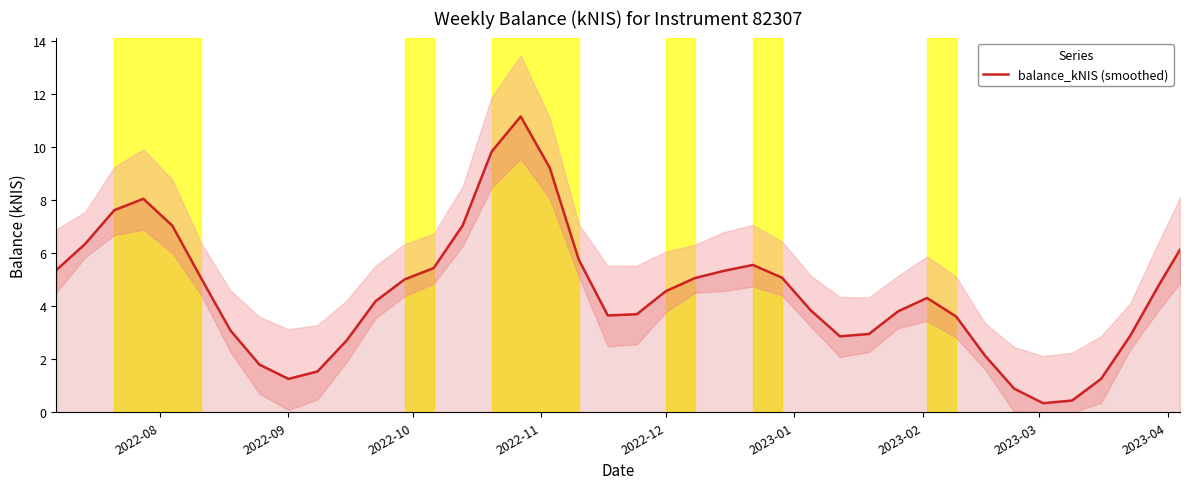

What is the highest value of the balance_kNIS (smoothed) series?

11.2